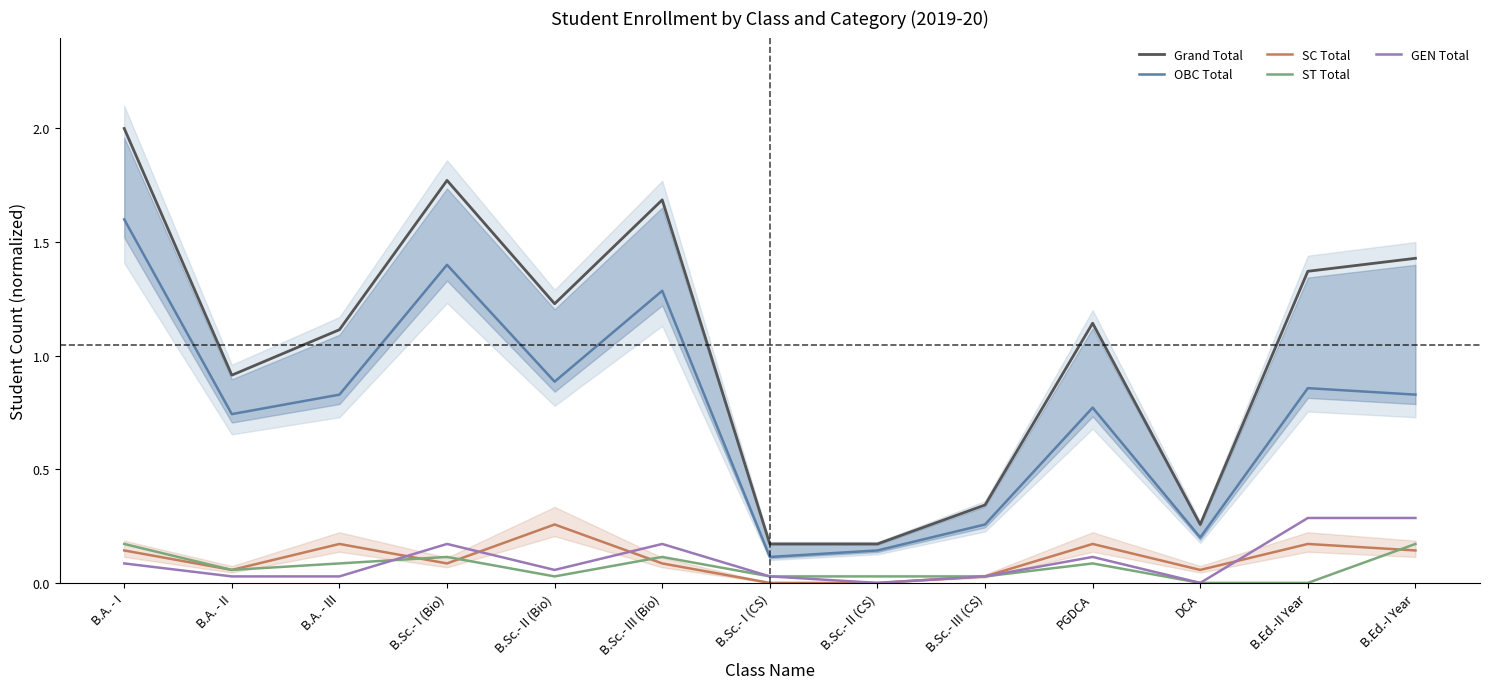

After their last crossing, which series has the higher values: GEN Total or SC Total?

GEN Total